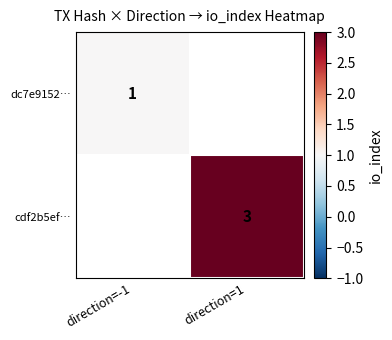

True or false: dc7e9152… has a value of 1 at direction=-1.

True